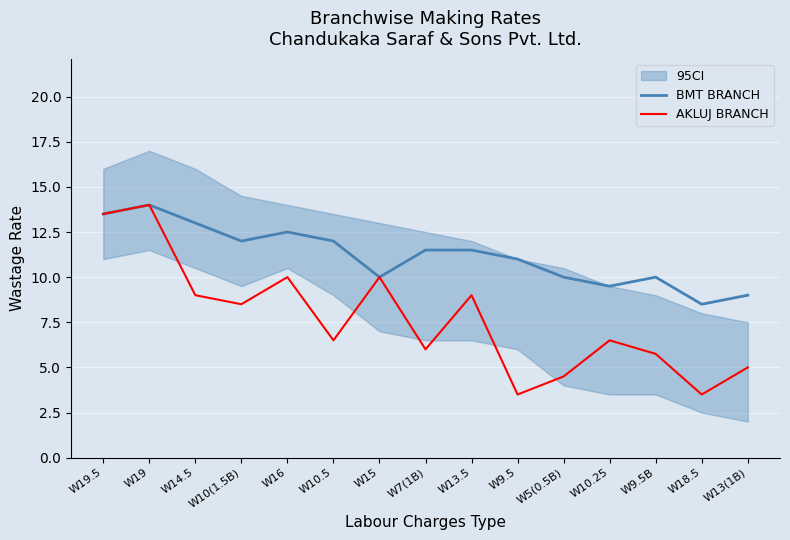

Is it true that BMT BRANCH equals 11.5 at W13.5?

True